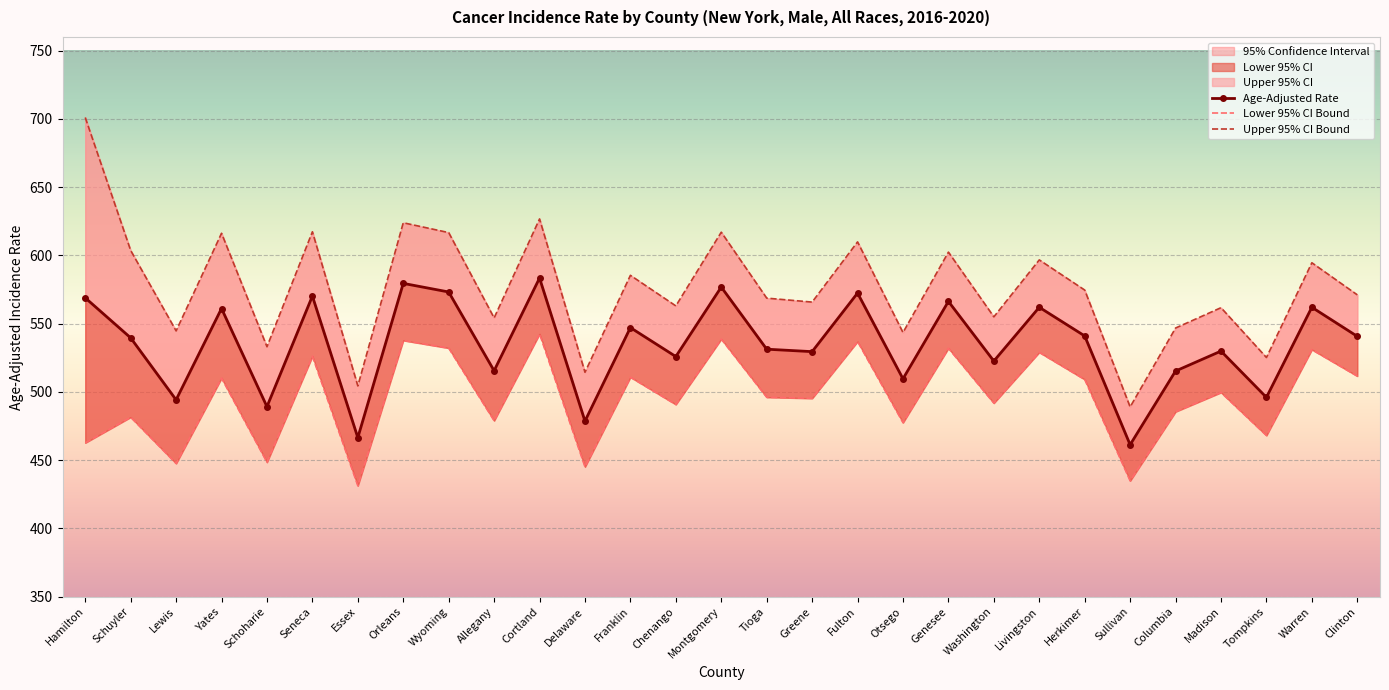

What is the total value across all series at Yates?

1687.4